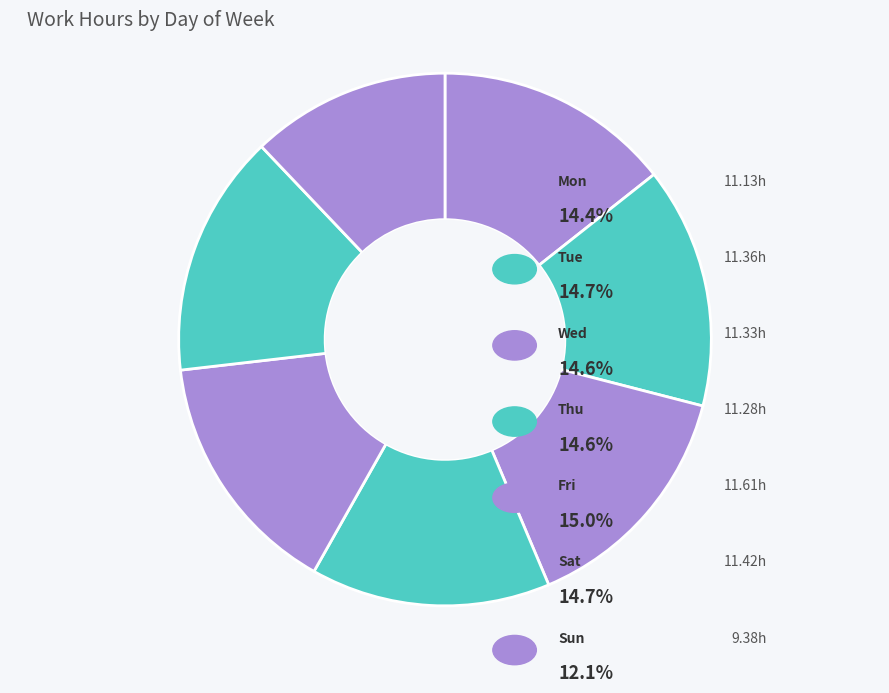

How many slices are in this pie chart?

7